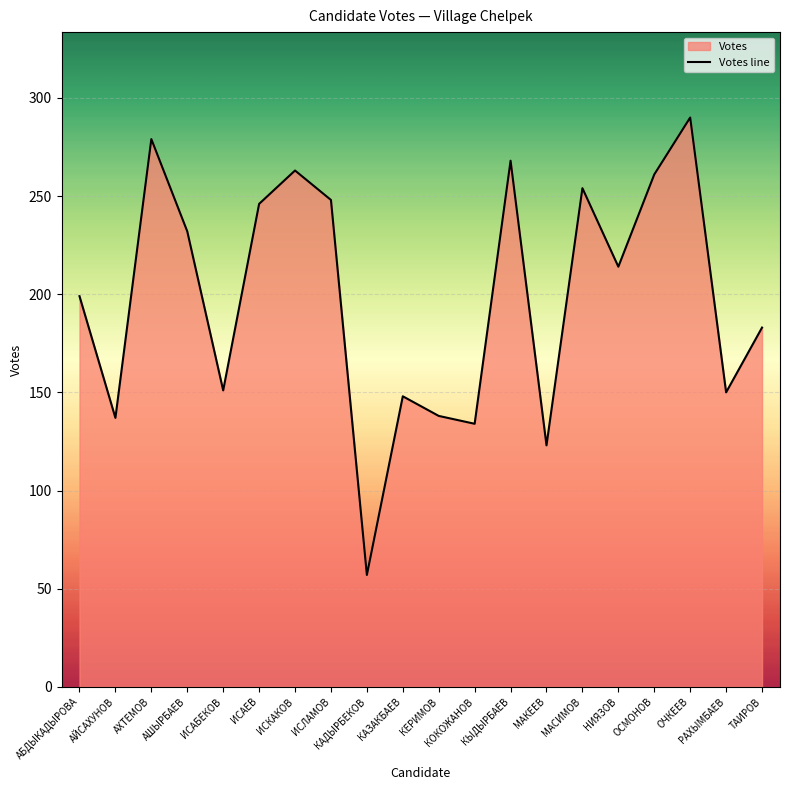

How many lines are shown in the chart?

1